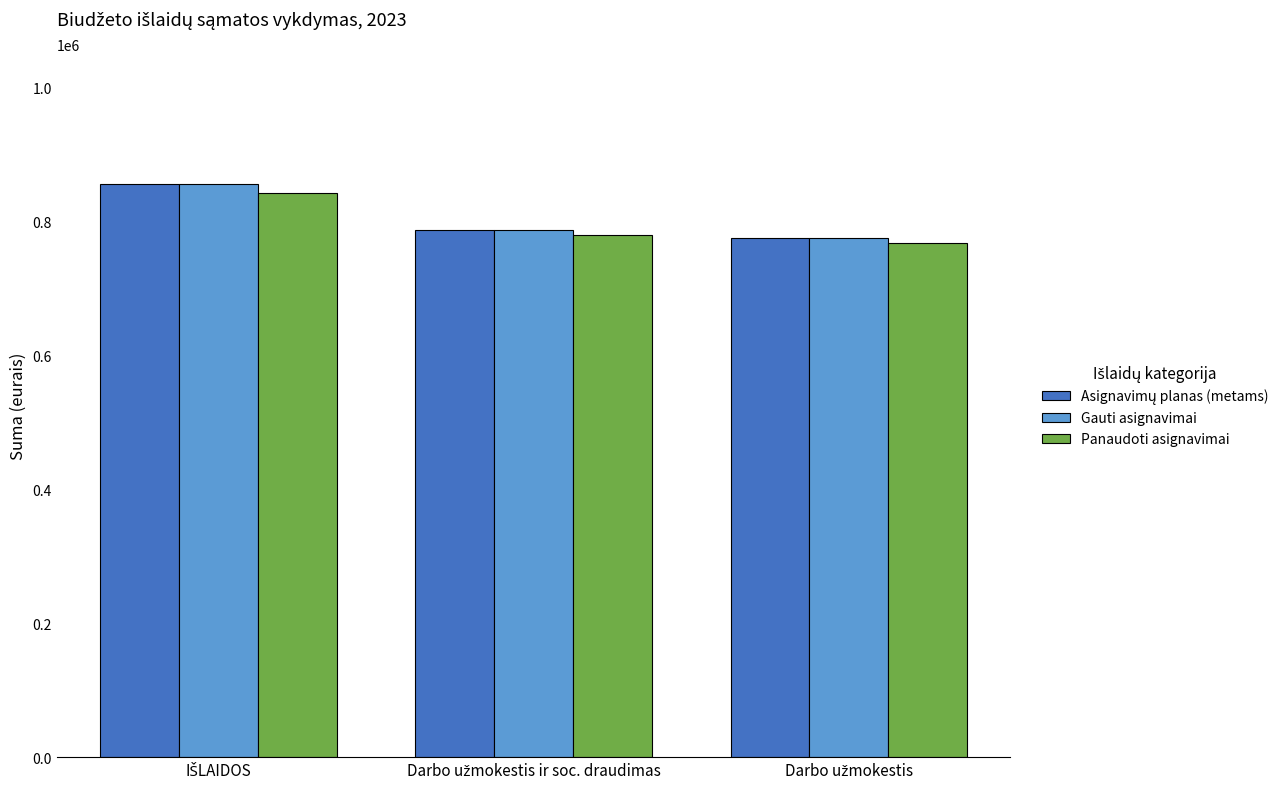

What is the maximum value for Gauti asignavimai?

856500.0